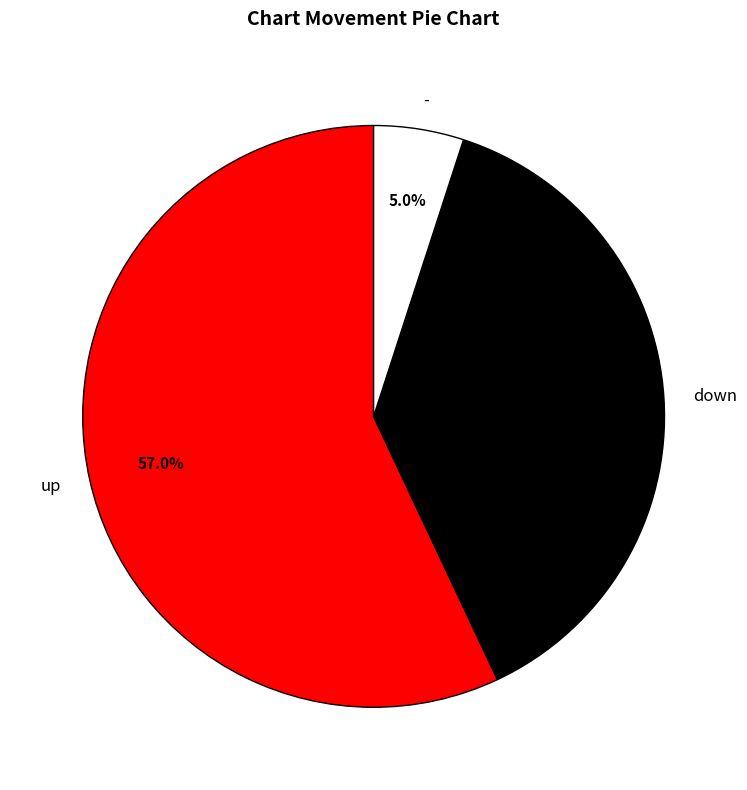

Which category accounts for the majority?

up